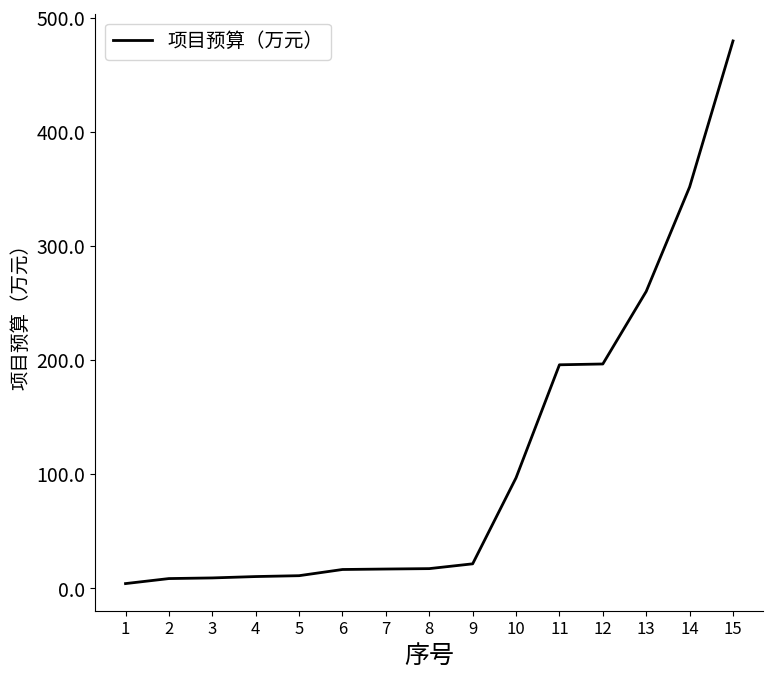

What is the difference between the second highest and minimum values?

347.6